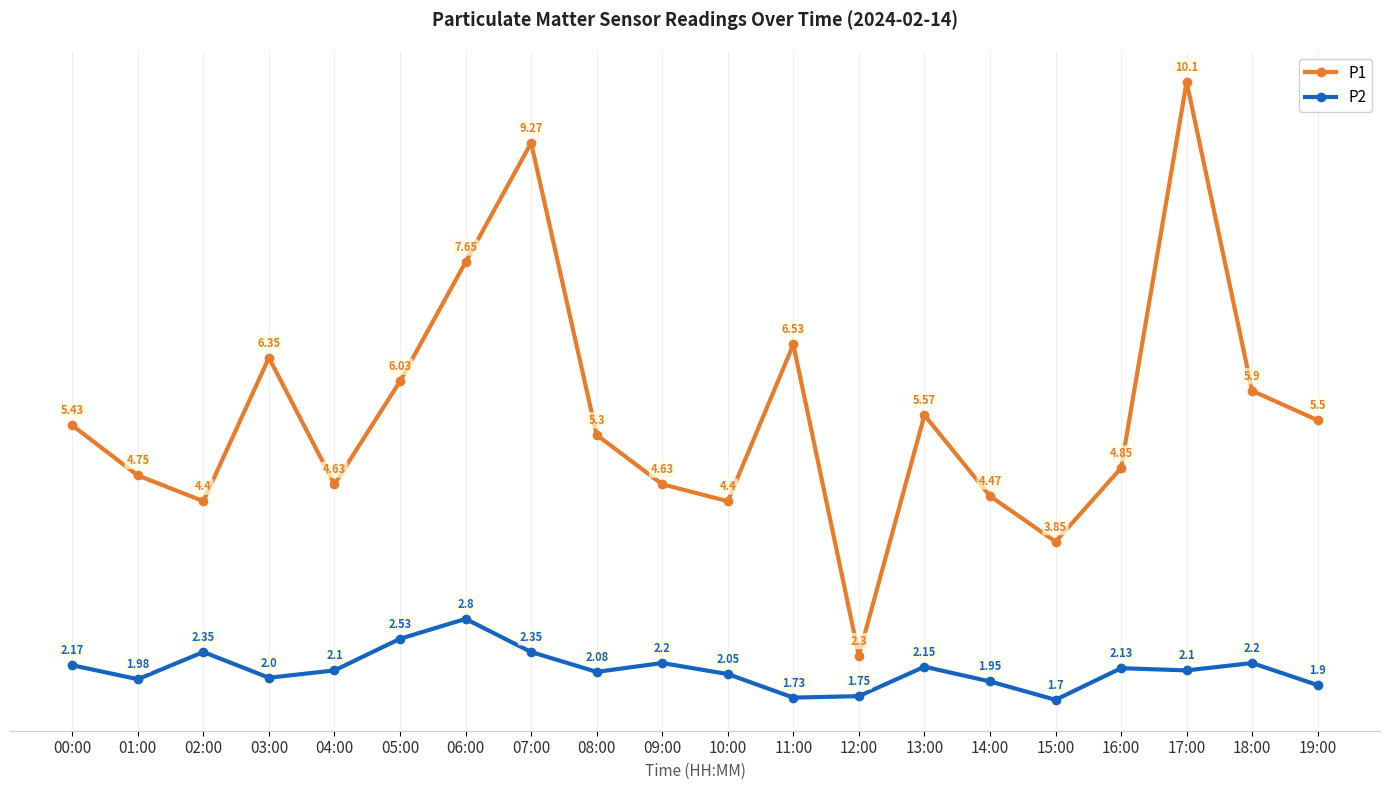

Which series has the largest range (max minus min)?

P1